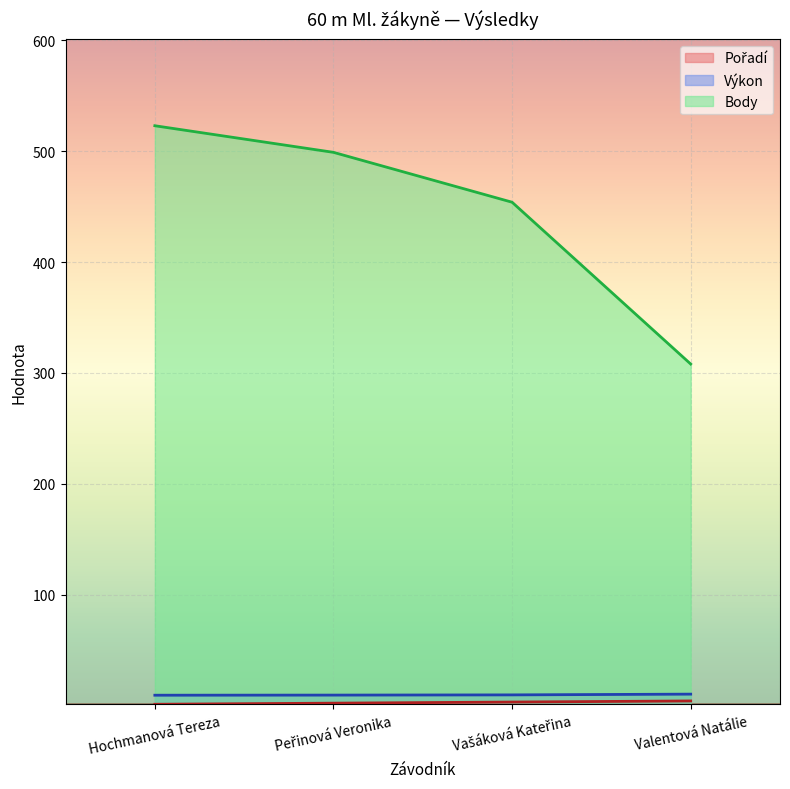

At which label does Body first exceed 499?

Hochmanová Tereza